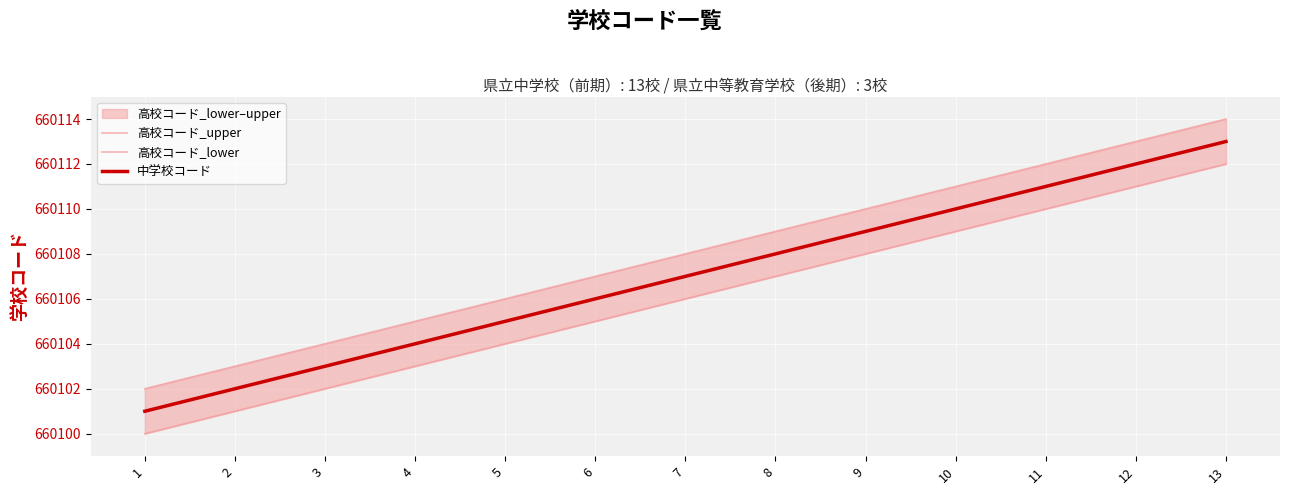

Which series has the largest range (max minus min)?

高校コード_upper